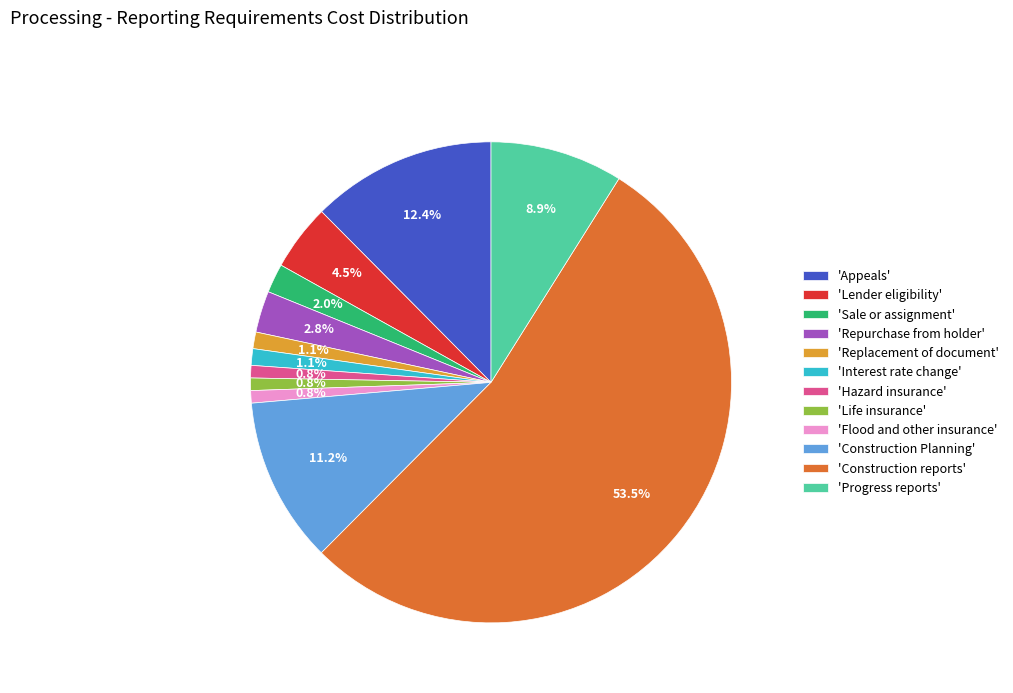

Which has a higher value, 'Repurchase from holder' or 'Appeals'?

'Appeals'